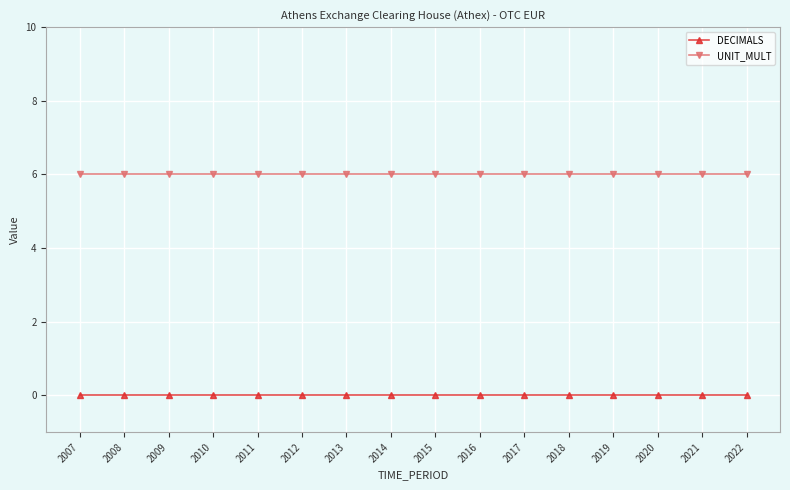

Does the chart have visible grid lines?

Yes